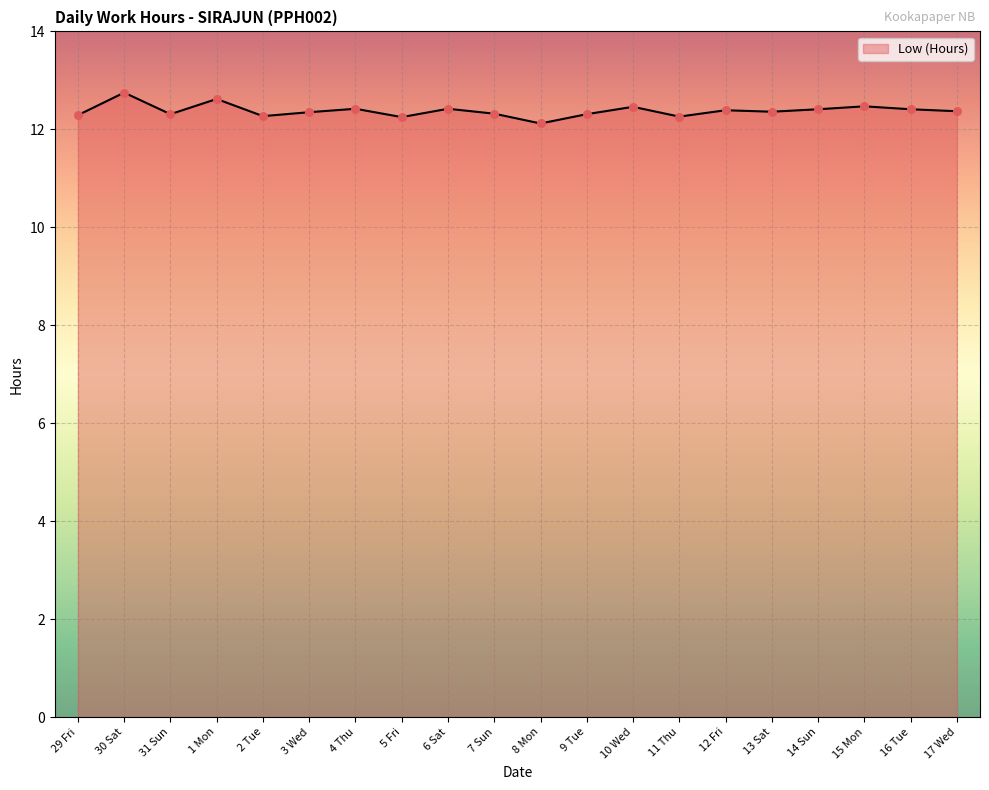

Between 2 Tue and 10 Wed, which is larger?

10 Wed